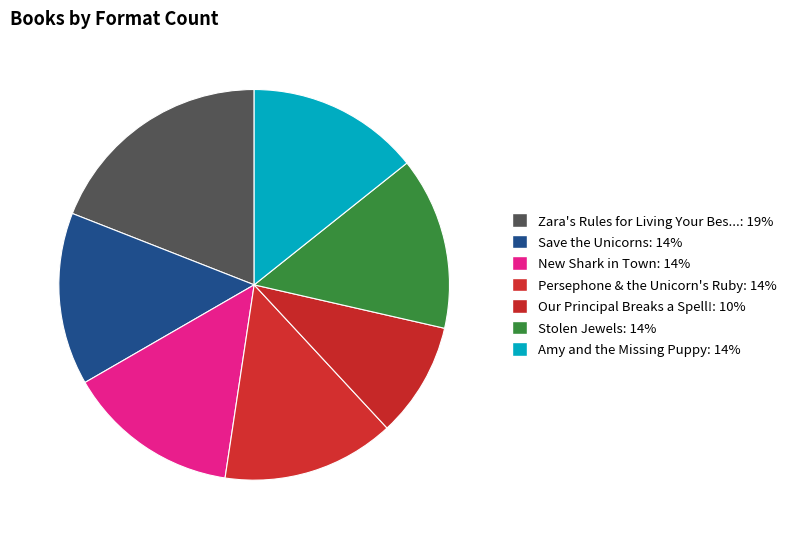

Count the number of slices in the pie.

7